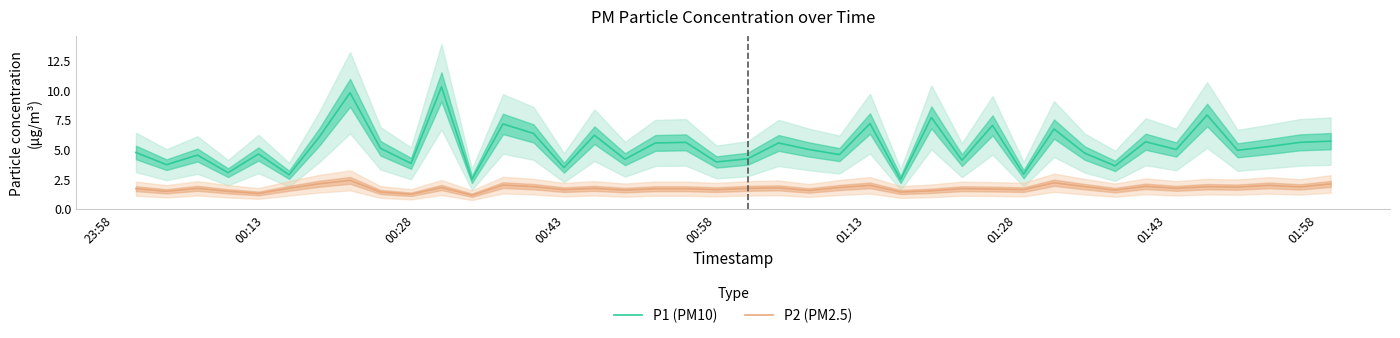

True or false: P1 (PM10) has more than 1 interior local peaks.

True